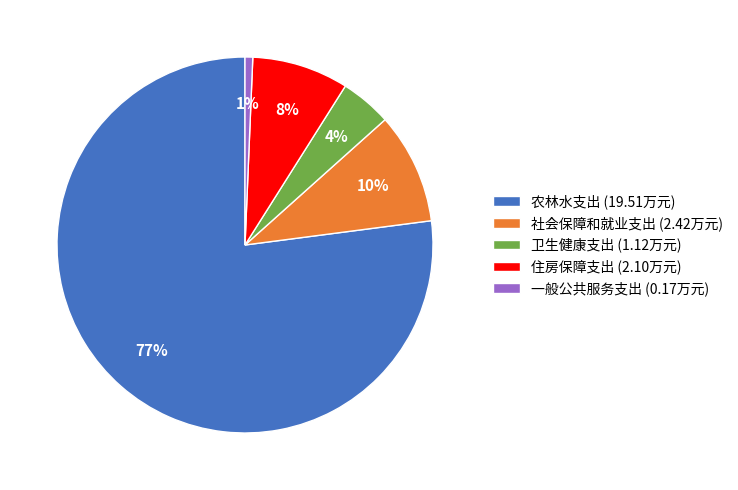

True or false: 卫生健康支出 accounts for 4% of the total.

True